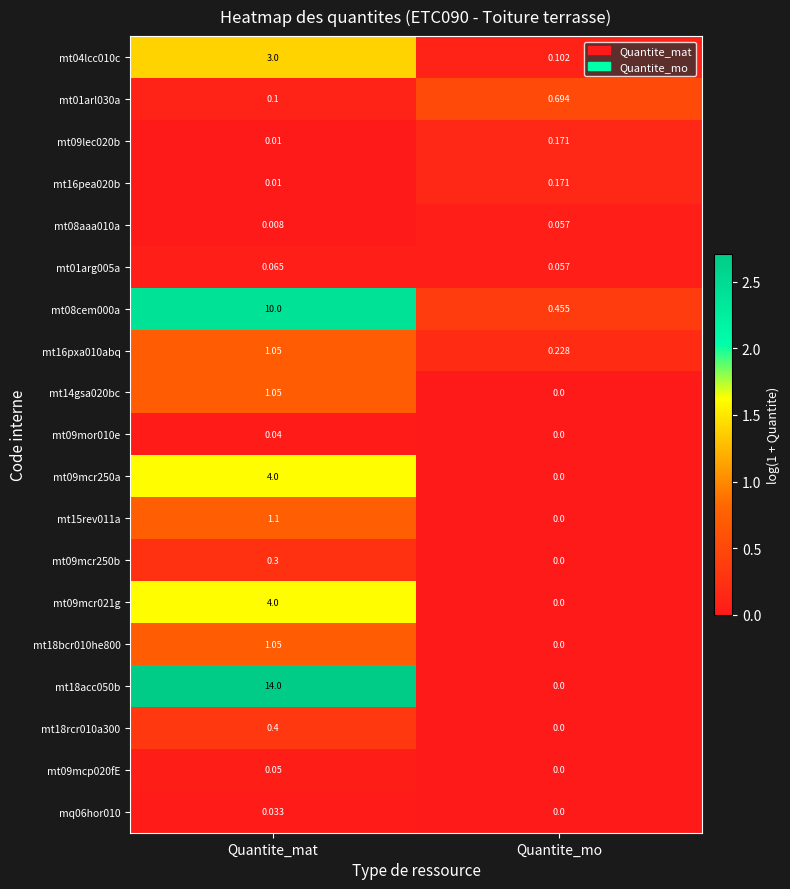

Where is mt18bcr010he800 nearest to the value 0?

Quantite_mo